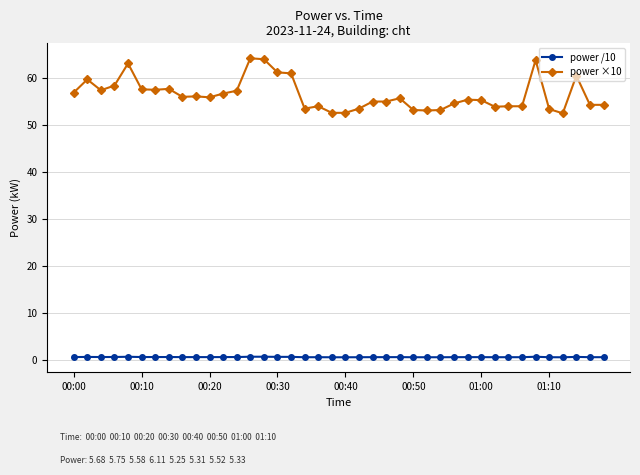

Rank the series by their maximum value, from lowest to highest.

power /10, power ×10